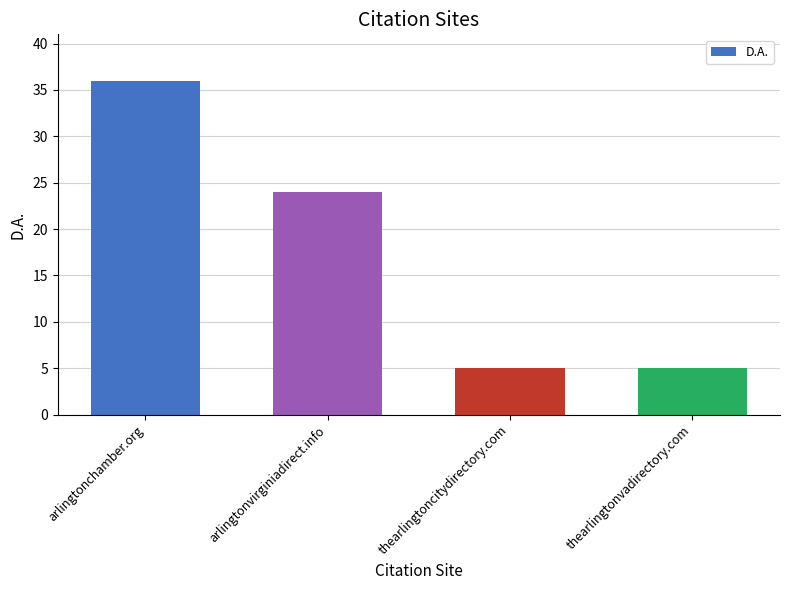

The chart shows a value of 9 at arlingtonvirginiadirect.info. True or false?

False